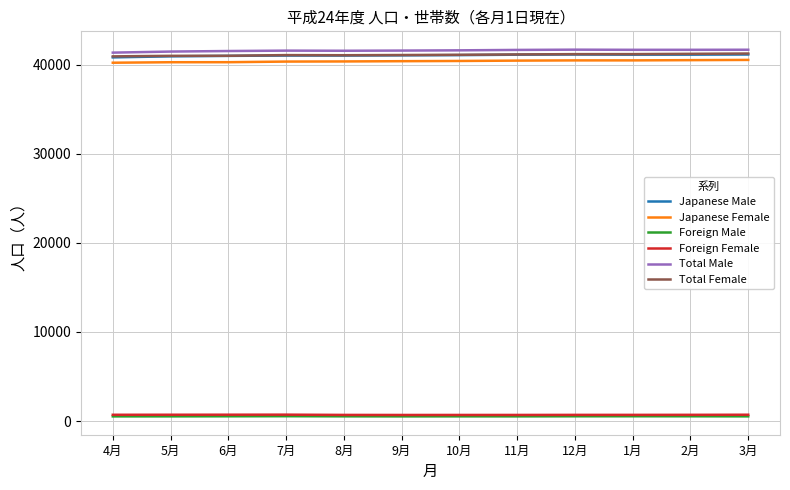

What is the lowest value of the Japanese Female series?

40208